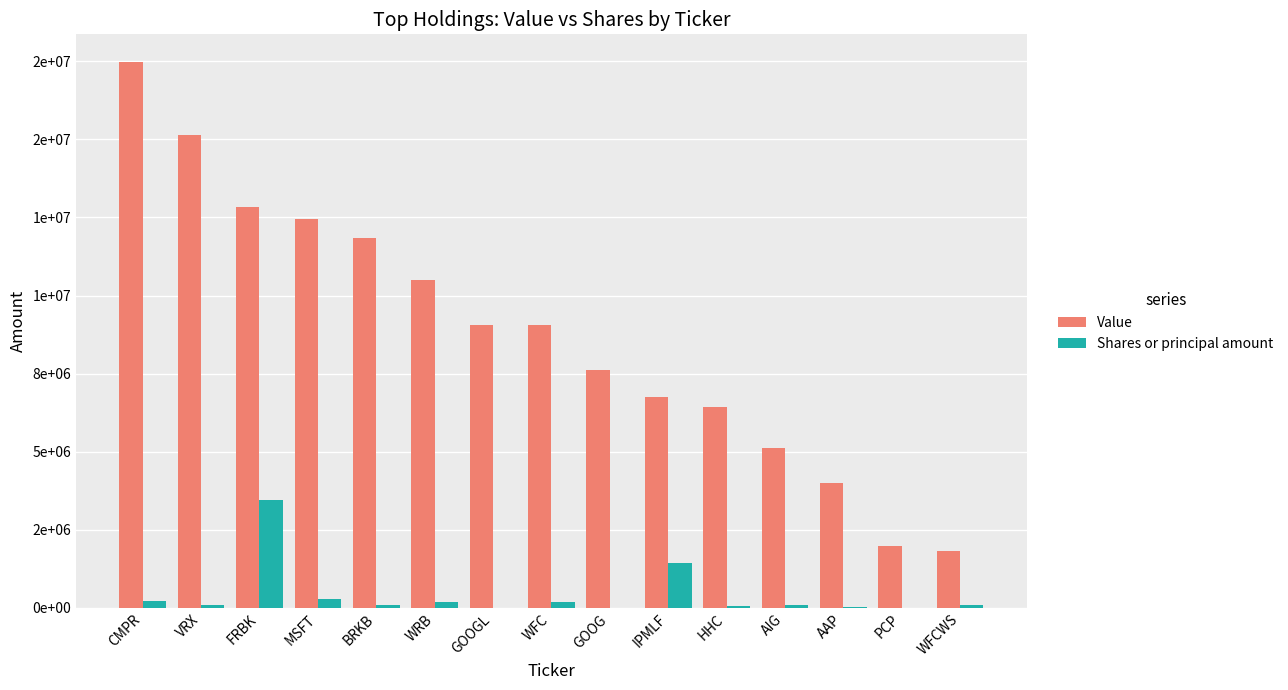

Are the bars horizontal?

No